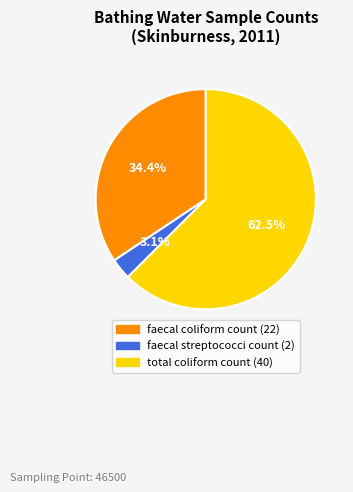

What percentage is the faecal coliform count (22) slice, to the nearest percent?

34%